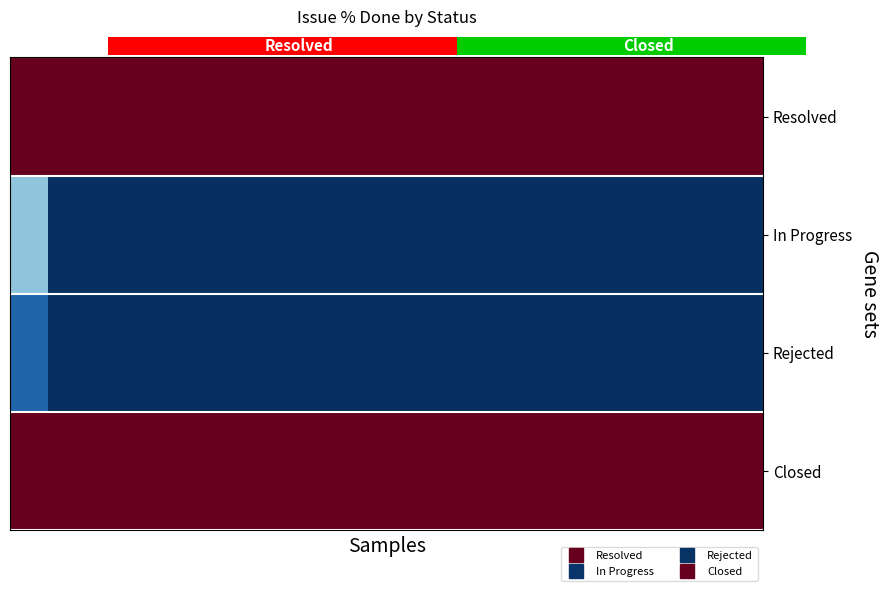

Reading left to right, list all the values displayed in this chart.

Resolved: 1.0	1.0	1.0	1.0	1.0	1.0	1.0	1.0	1.0	1.0	1.0	1.0	1.0	1.0	1.0	1.0	1.0	1.0	1.0	1.0
In Progress: -0.4	-1.0	-1.0	-1.0	-1.0	-1.0	-1.0	-1.0	-1.0	-1.0	-1.0	-1.0	-1.0	-1.0	-1.0	-1.0	-1.0	-1.0	-1.0	-1.0
Rejected: -0.8	-1.0	-1.0	-1.0	-1.0	-1.0	-1.0	-1.0	-1.0	-1.0	-1.0	-1.0	-1.0	-1.0	-1.0	-1.0	-1.0	-1.0	-1.0	-1.0
Closed: 1.0	1.0	1.0	1.0	1.0	1.0	1.0	1.0	1.0	1.0	1.0	1.0	1.0	1.0	1.0	1.0	1.0	1.0	1.0	1.0